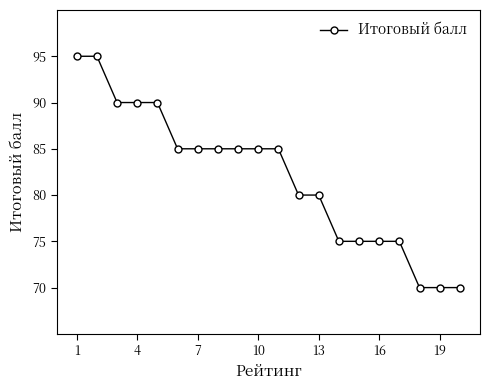

What is the greatest value displayed?

95